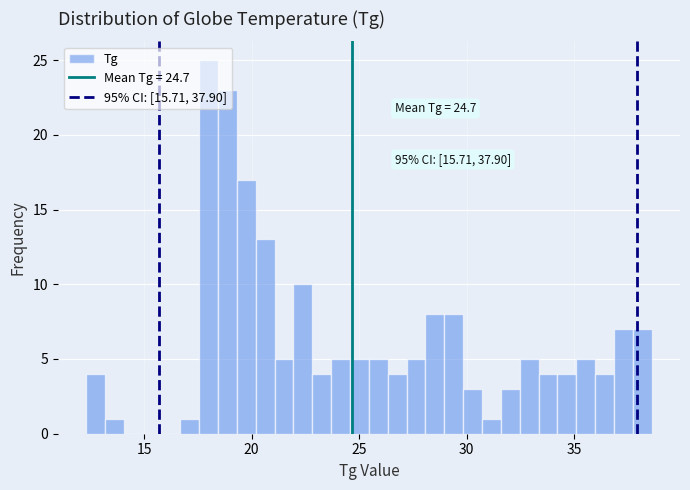

Read against the x-axis, roughly where is the centre of the tallest bar?

18.0